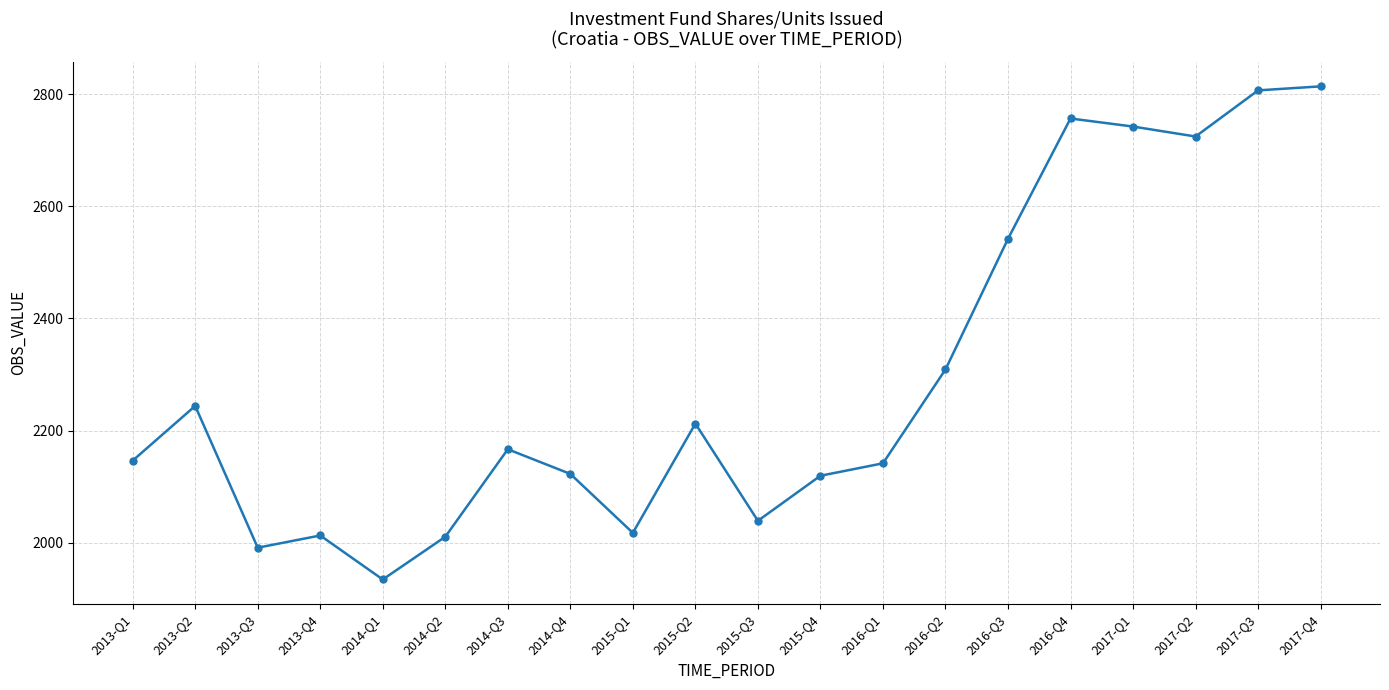

The chart shows a value of 2742.1 at 2017-Q1. True or false?

True